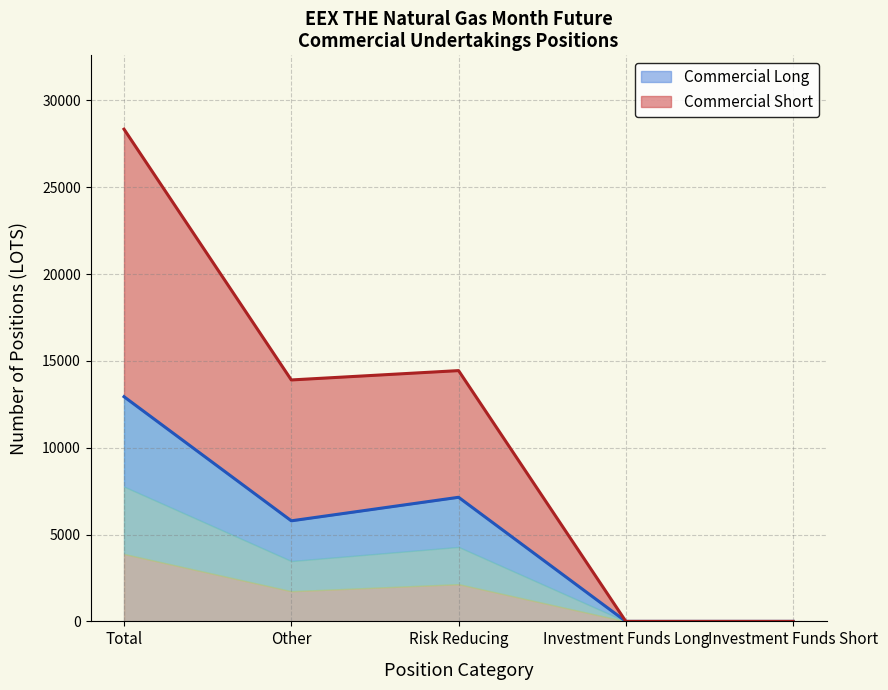

Is the value of Commercial Long at Investment Funds Long greater than the value of Commercial Short at Other?

No